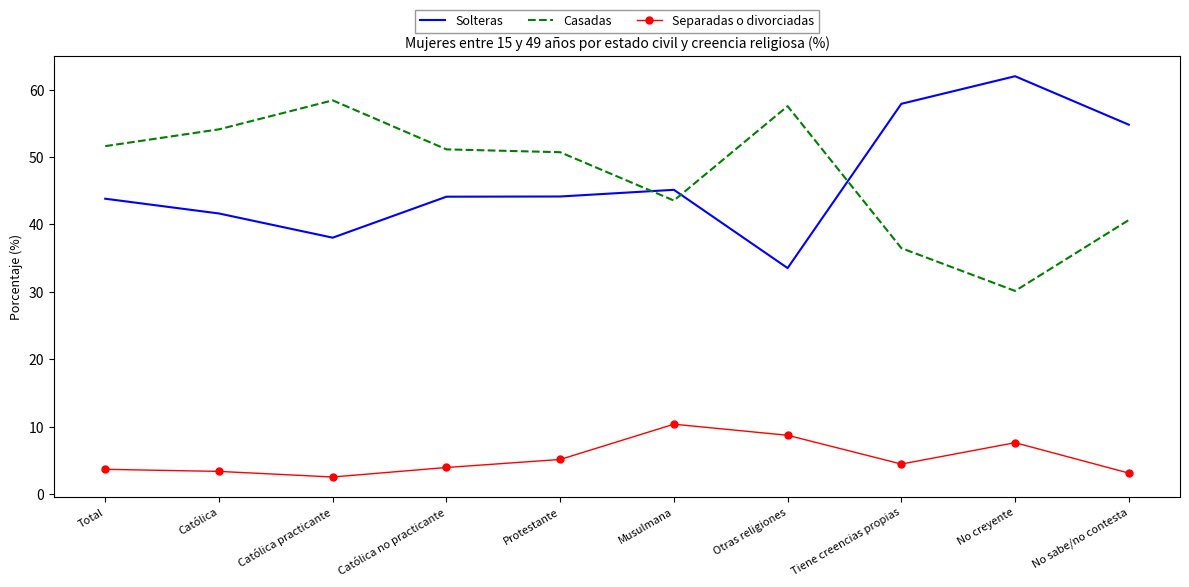

What is the spread (max minus min) of values at Católica practicante?

55.9